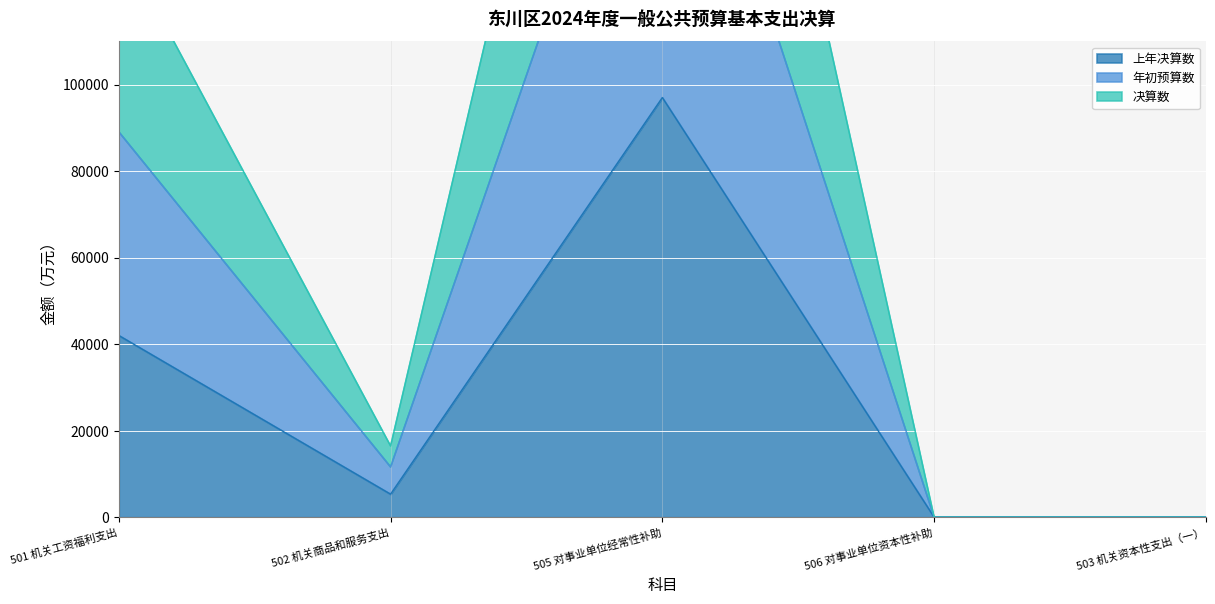

Which category has the highest value in the 年初预算数 series?

505 对事业单位经常性补助